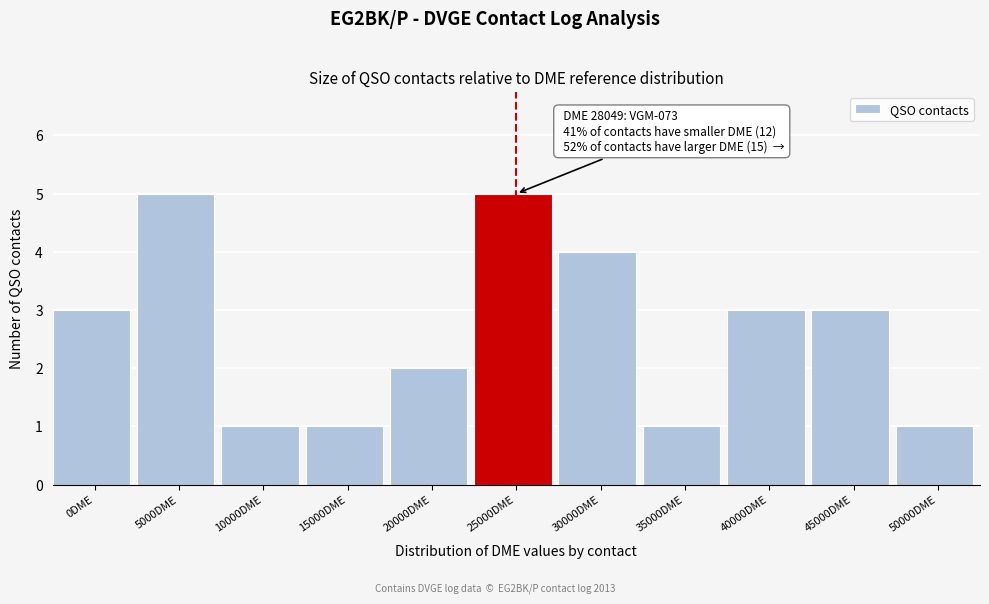

Reading right to left, extract all data points from this chart.

50000DME=1	45000DME=3	40000DME=3	35000DME=1	30000DME=4	25000DME=5	20000DME=2	15000DME=1	10000DME=1	5000DME=5	0DME=3